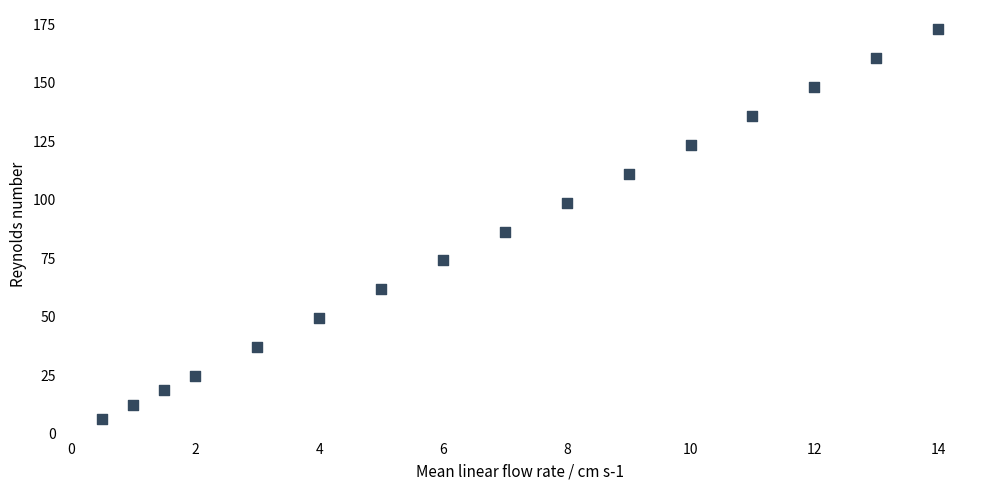

What Y value in the scatter plot is closest to 89?

86.4